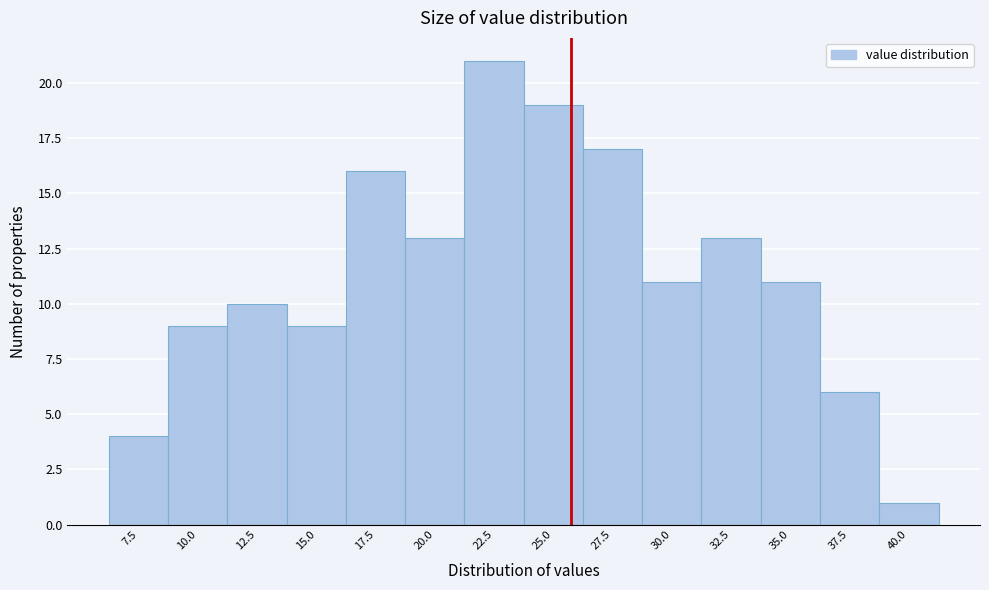

Reading left to right, what are all the values shown in this chart?

7.5=4	10.0=9	12.5=10	15.0=9	17.5=16	20.0=13	22.5=21	25.0=19	27.5=17	30.0=11	32.5=13	35.0=11	37.5=6	40.0=1